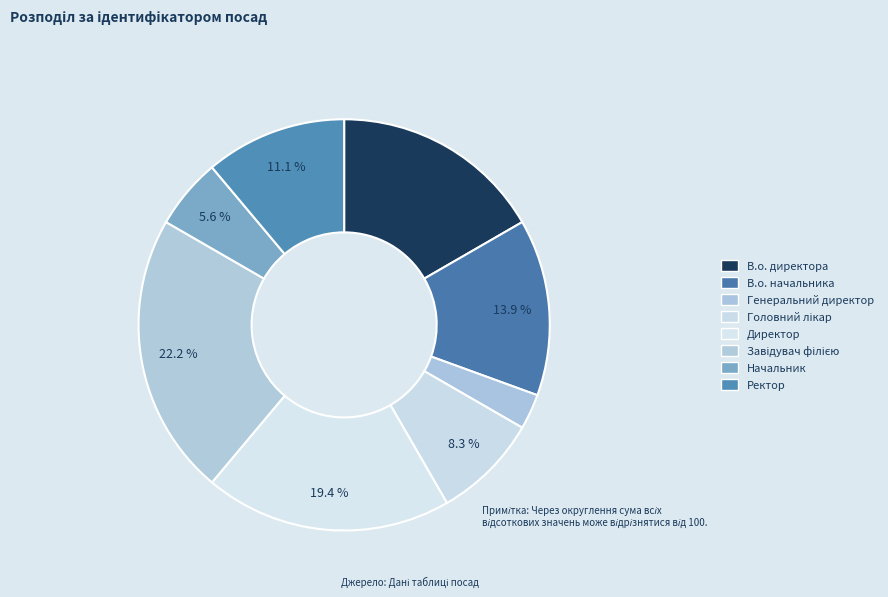

To the nearest percent, what portion does Генеральний директор represent?

3%